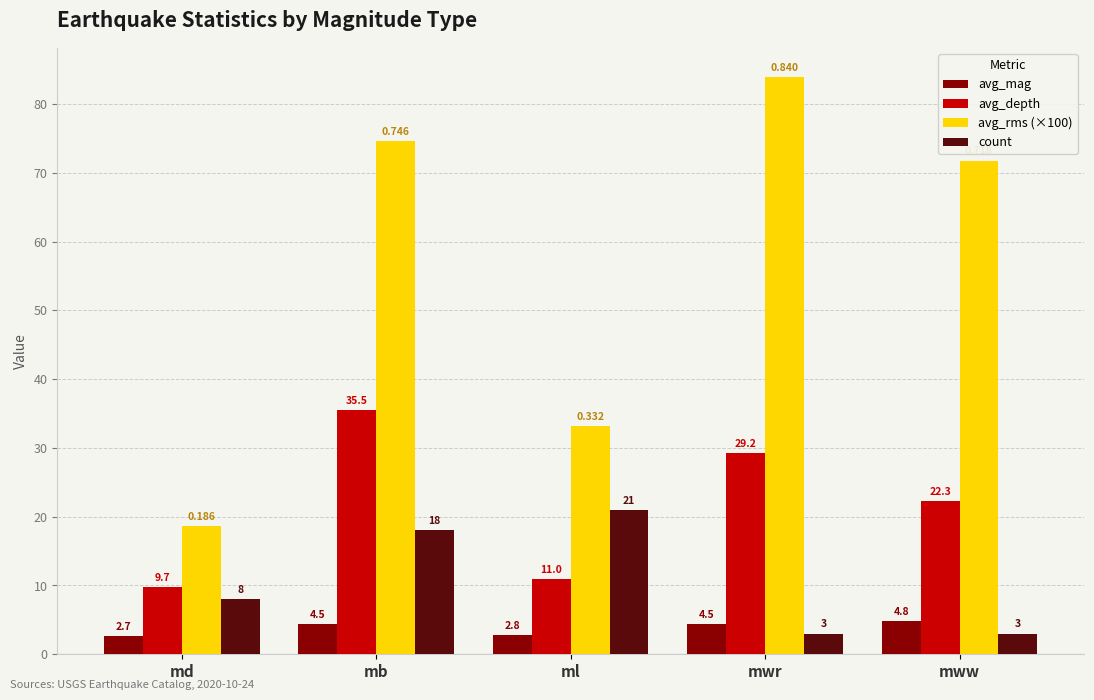

How many bars are there in total?

20